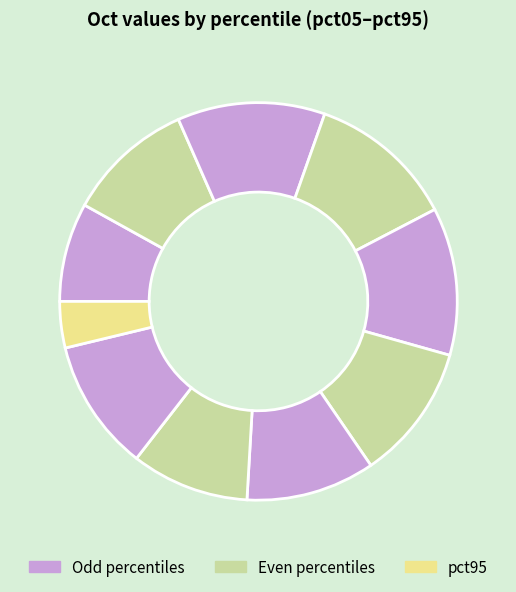

How many slices are in this pie chart?

10